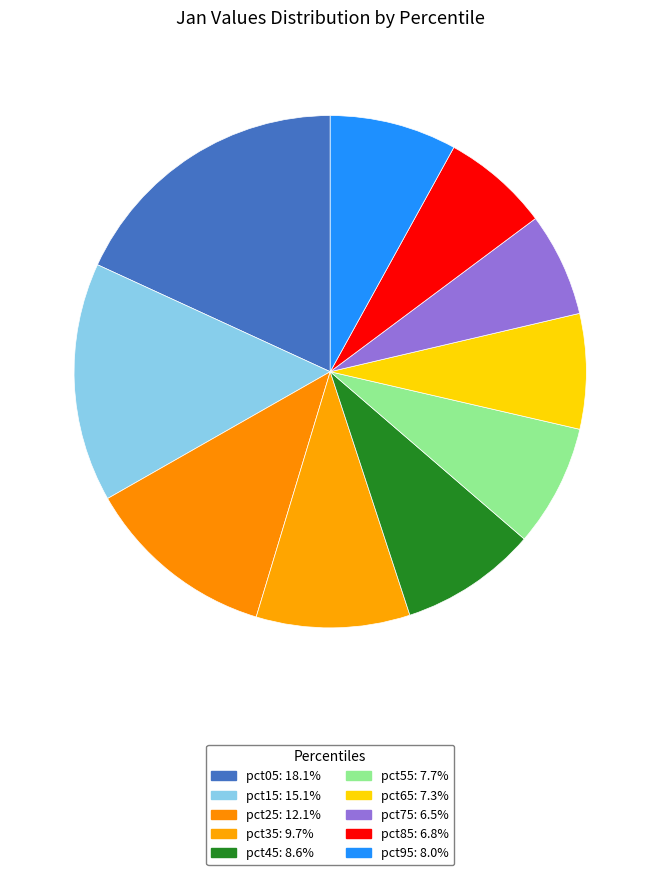

The pct35 slice represents 10% of the pie. True or false?

True